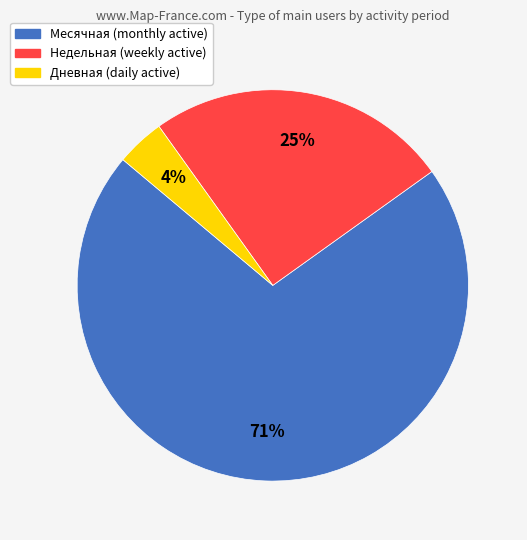

Which category has the smallest portion of the pie?

Дневная (daily active)